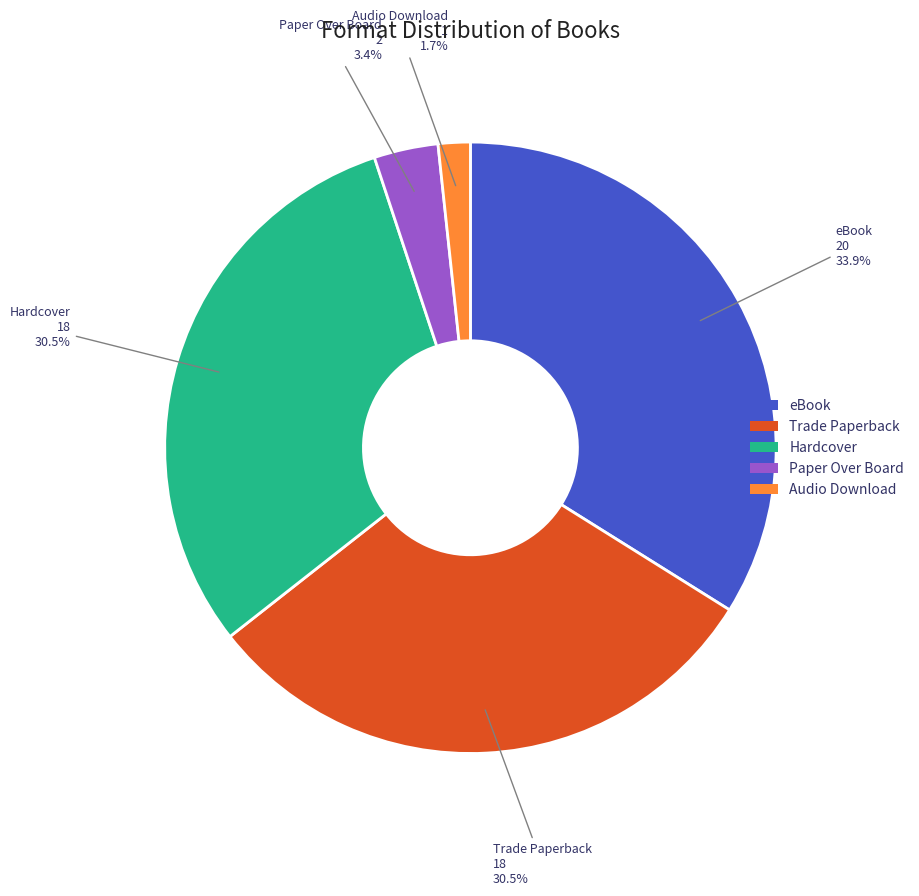

What percentage do Paper Over Board and Audio Download together represent?

5.1%